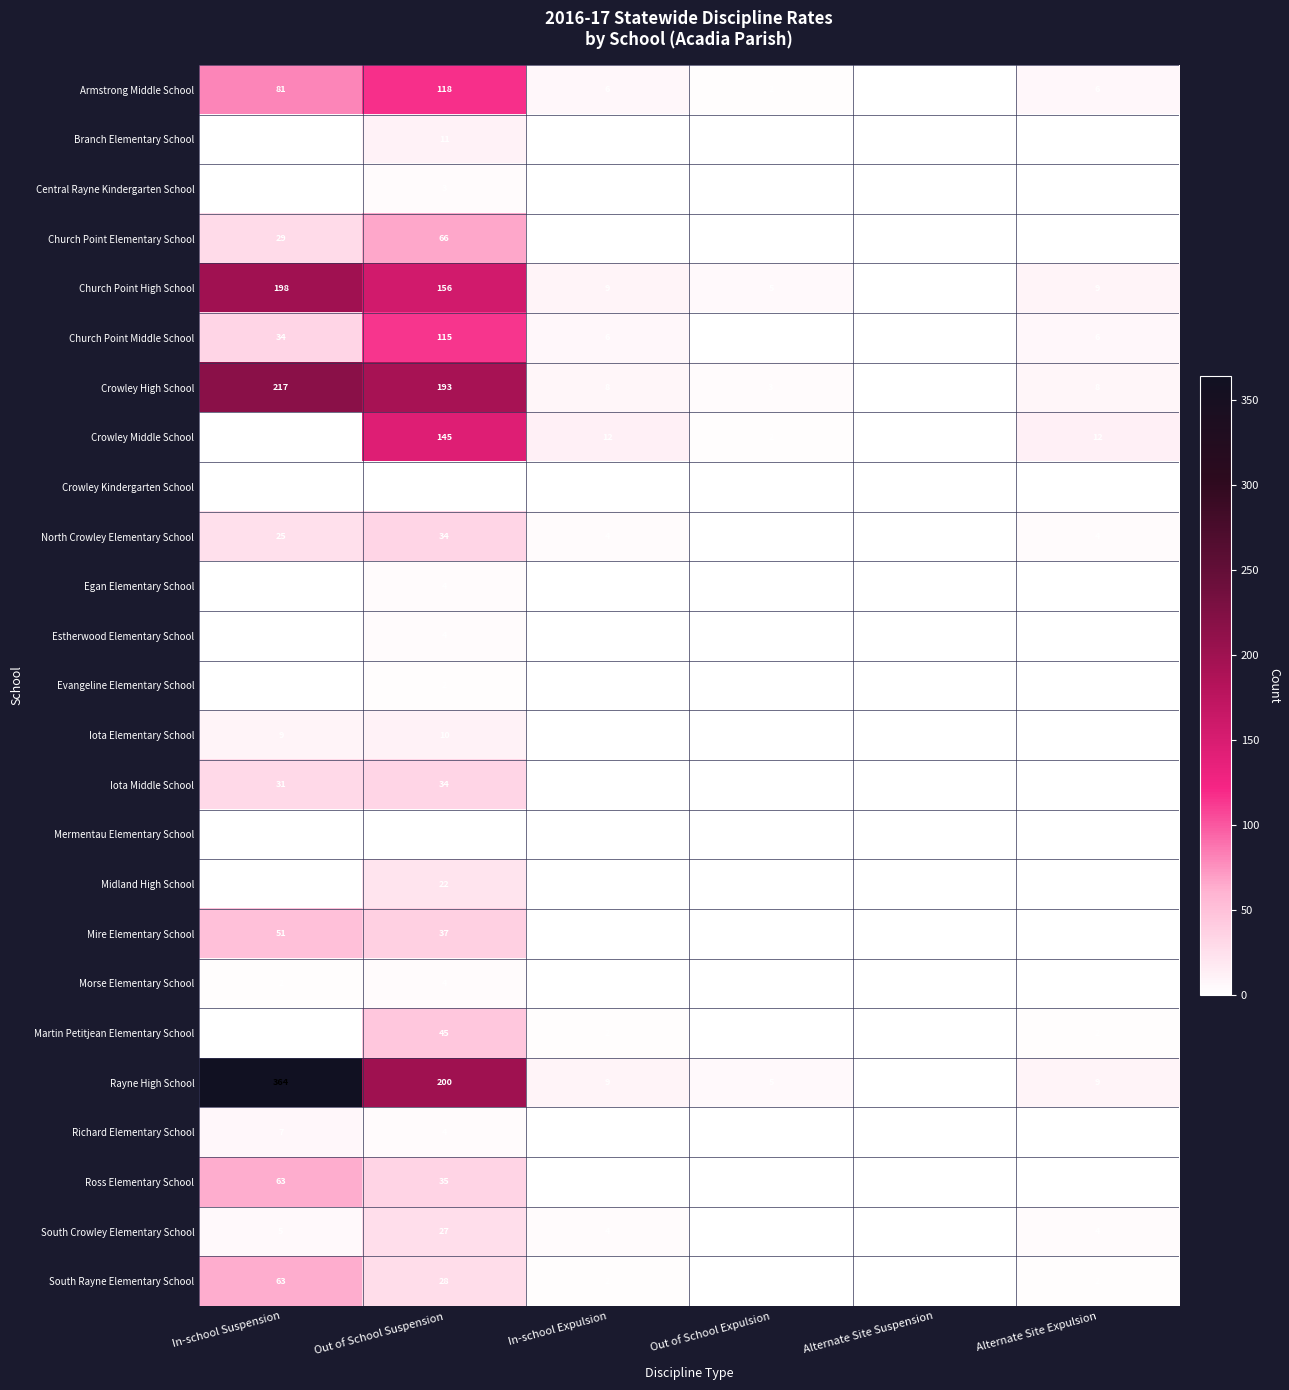

Which series has the widest spread of values?

Rayne High School